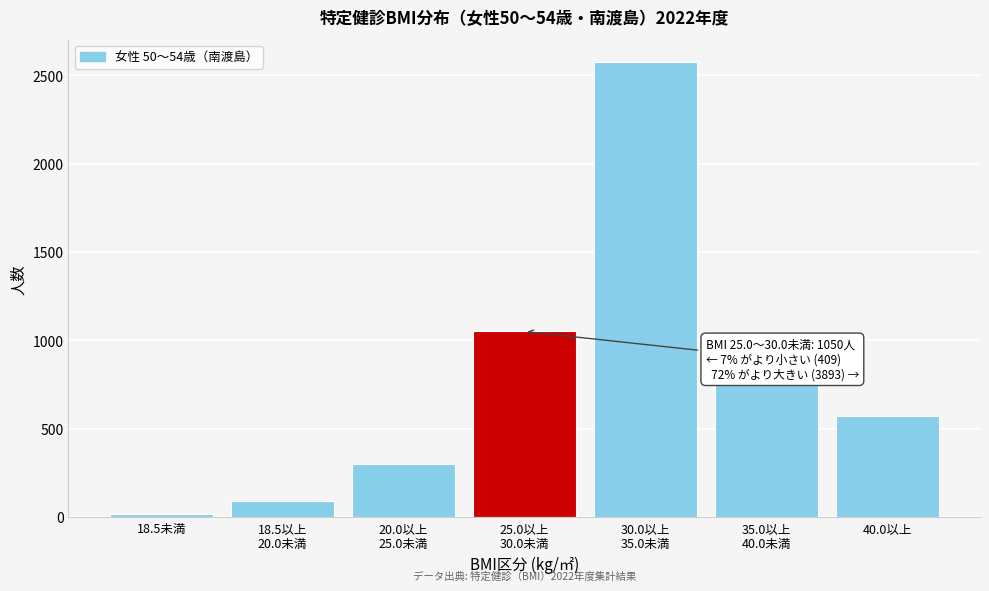

Reading left to right, extract all data points from this chart.

17	92	300	1050	2573	746	574